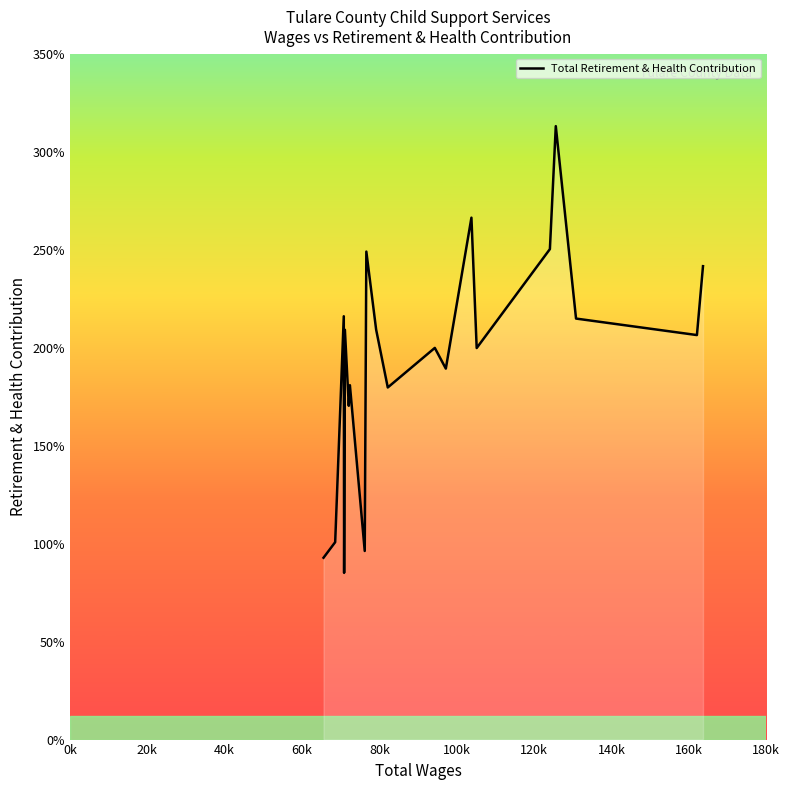

Is this an area chart (filled region under the line)?

Yes